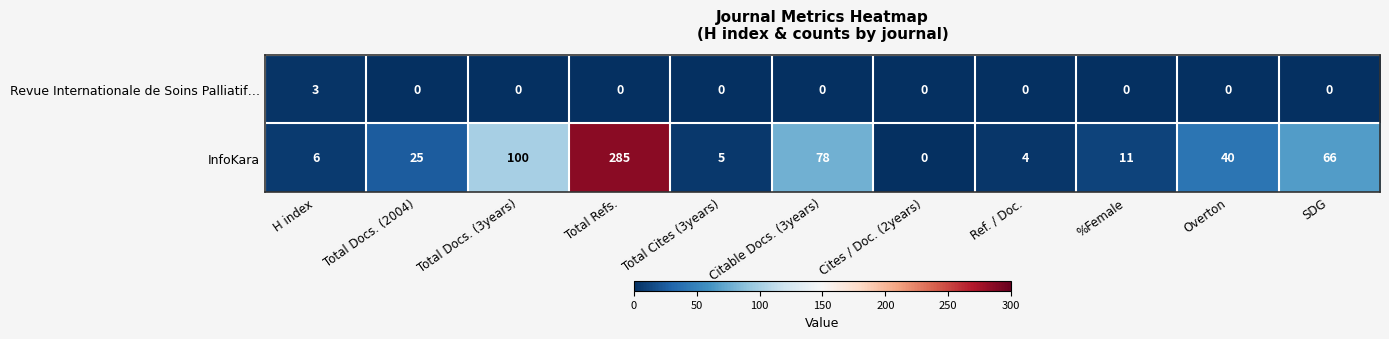

Rank the series by their average value, from highest to lowest.

InfoKara, Revue Internationale de Soins Palliatif…